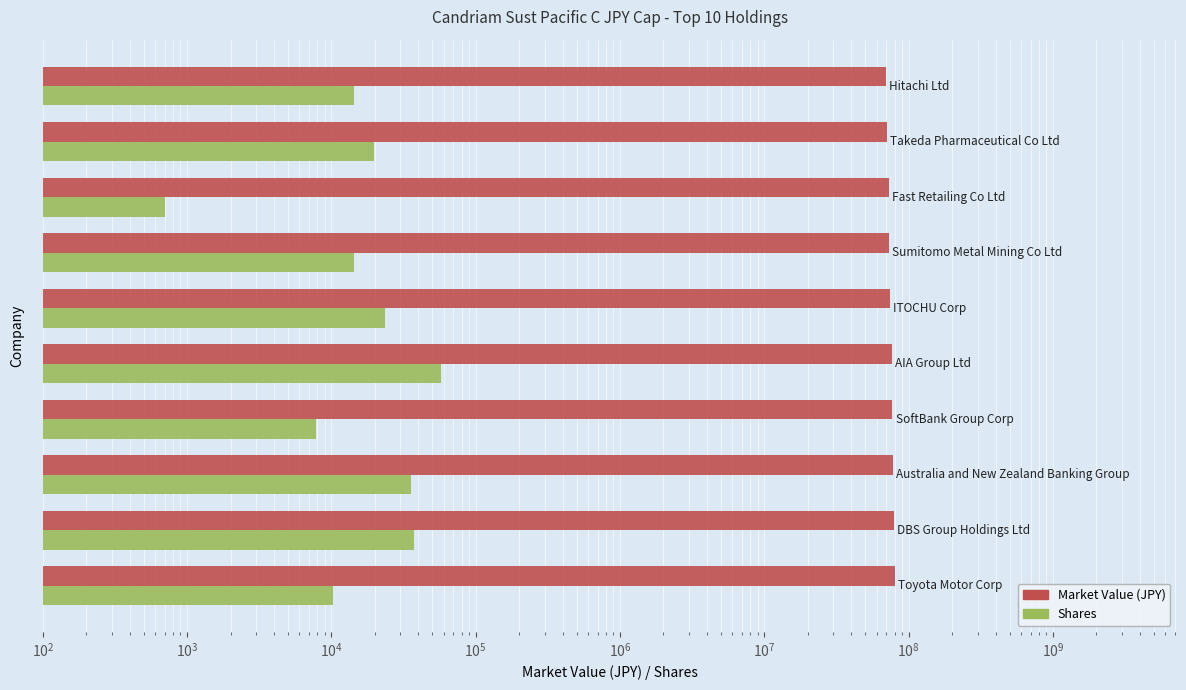

Is it true that Shares equals 700 at $\mathdefault{10^{8}}$?

True